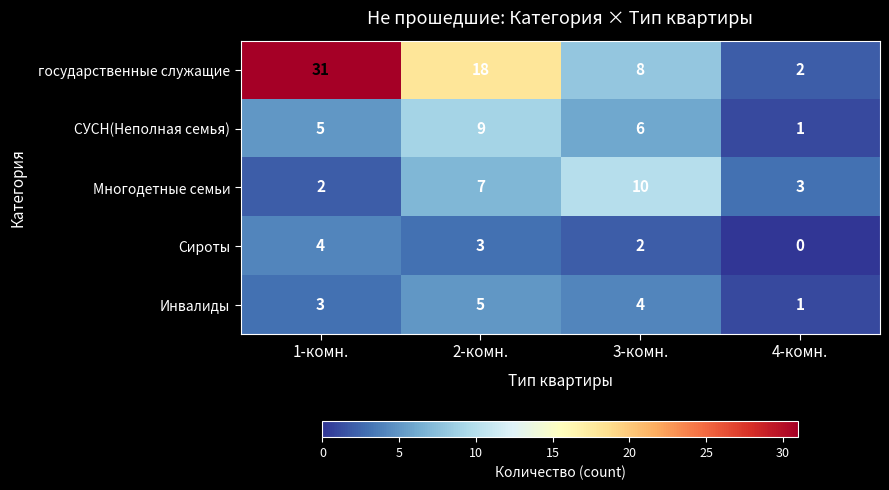

The value of государственные служащие at 1-комн. is 31. True or false?

True